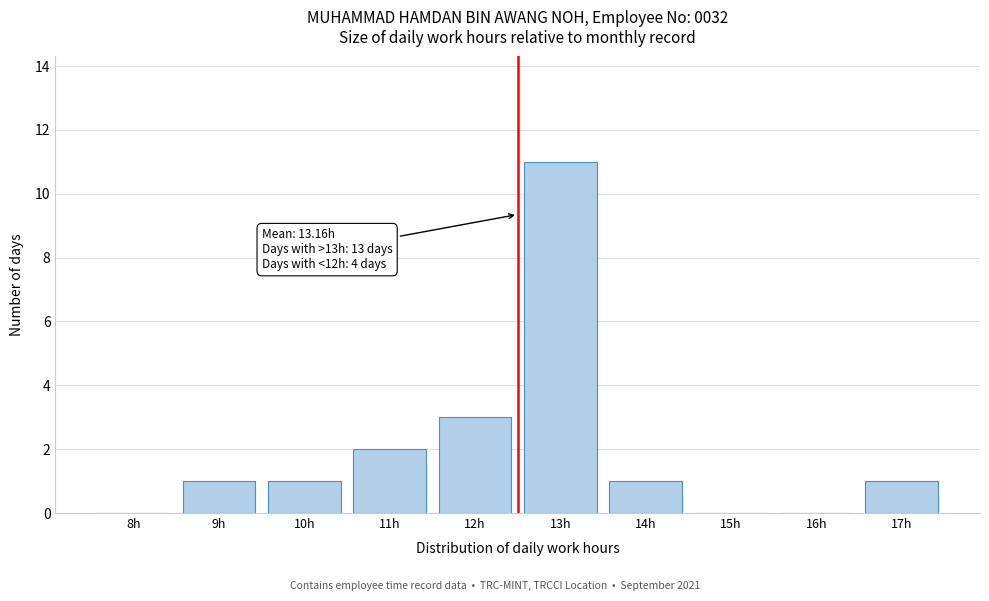

Reading left to right, what are all the values shown in this chart?

8h=0	9h=1	10h=1	11h=2	12h=3	13h=11	14h=1	15h=0	16h=0	17h=1